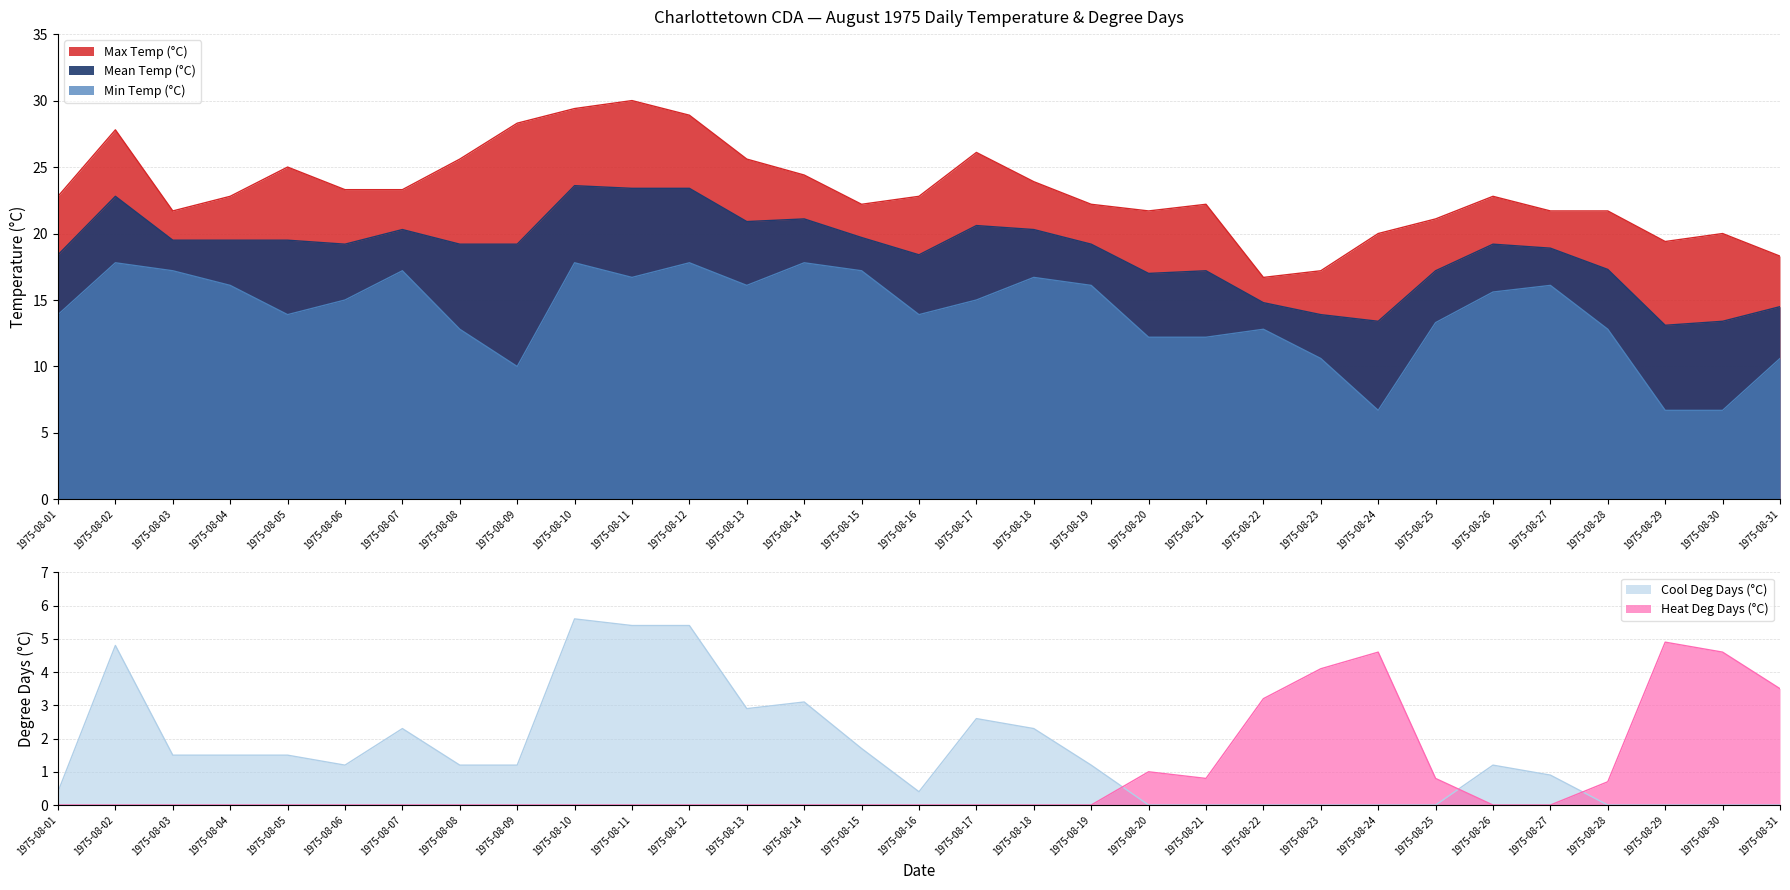

How many data points in Cool Deg Days (°C) are above 1?

18